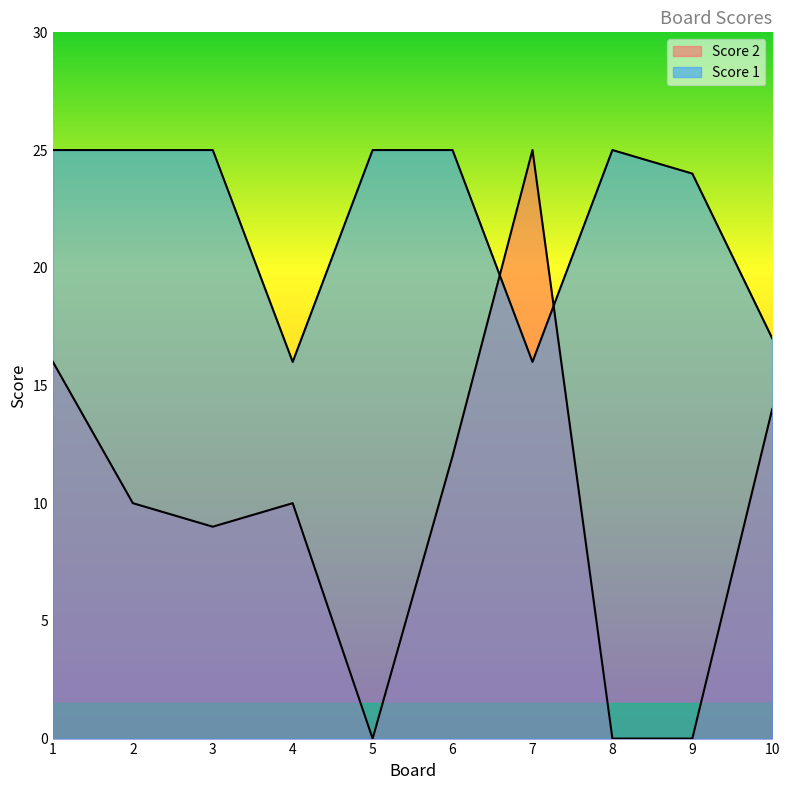

What is the value of the Score 2 point at the 6th from the left?

12